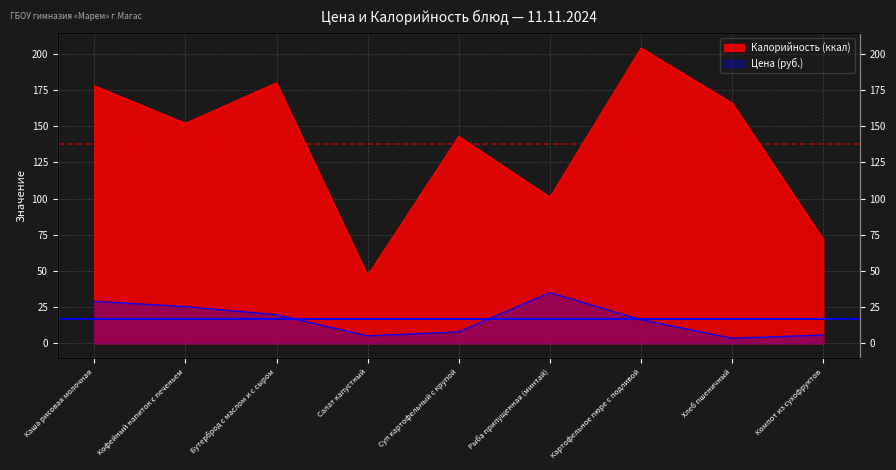

At Картофельное пюре с подливой, list the series in order from largest to smallest.

Калорийность, Цена